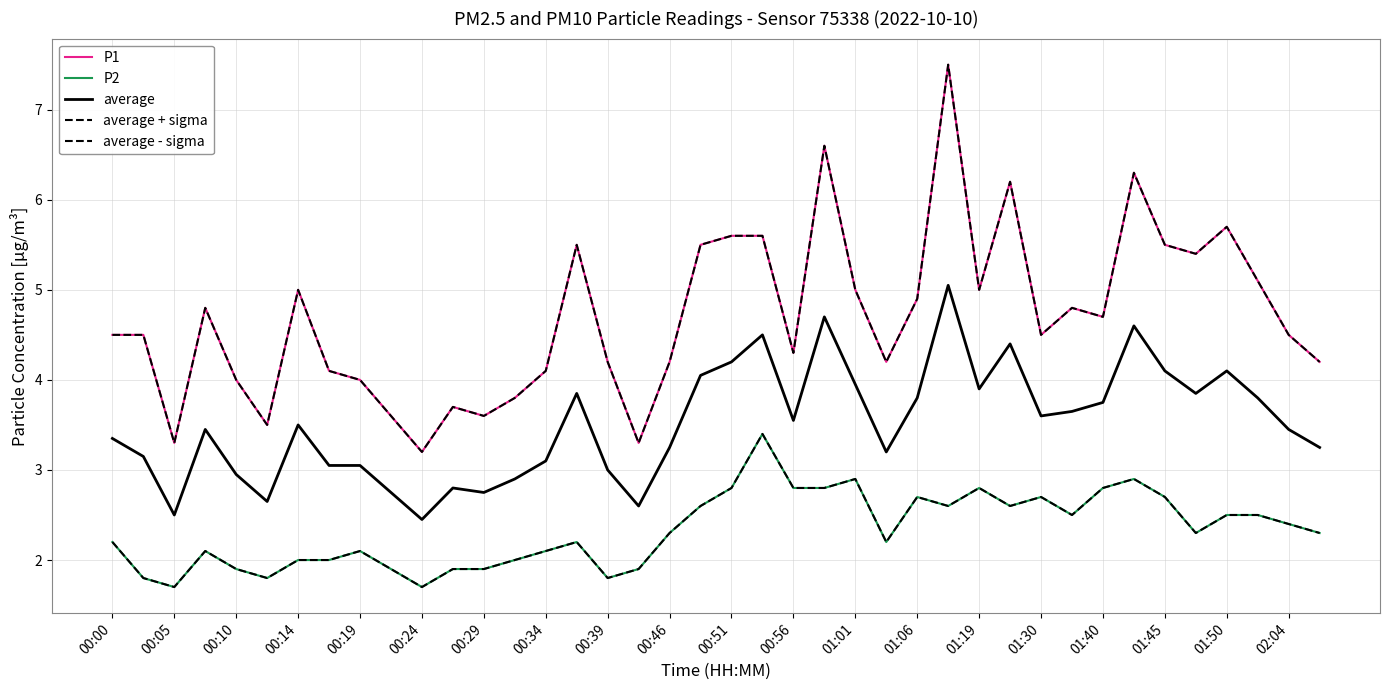

Does the chart have visible grid lines?

Yes